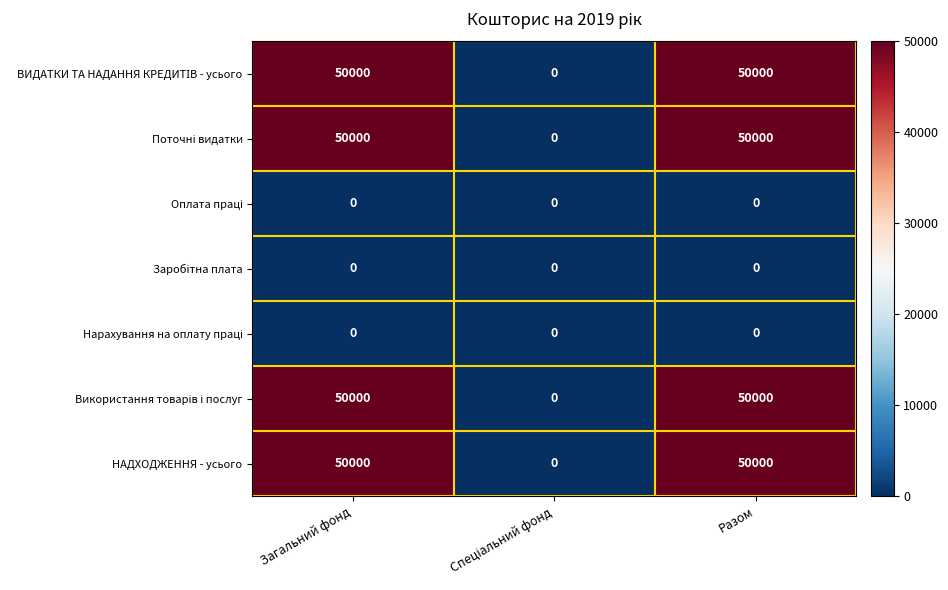

What is the spread (max minus min) of values at Разом?

50000